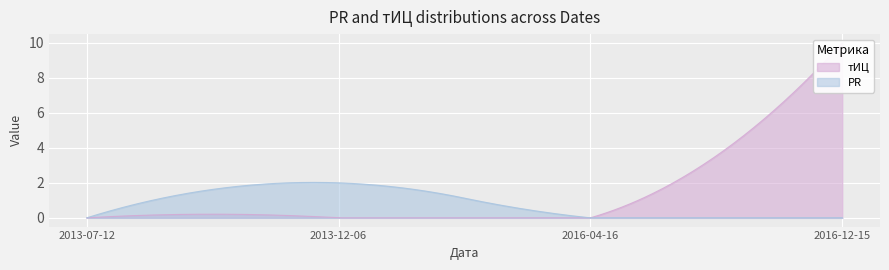

At which label does PR reach its peak?

2013-12-06